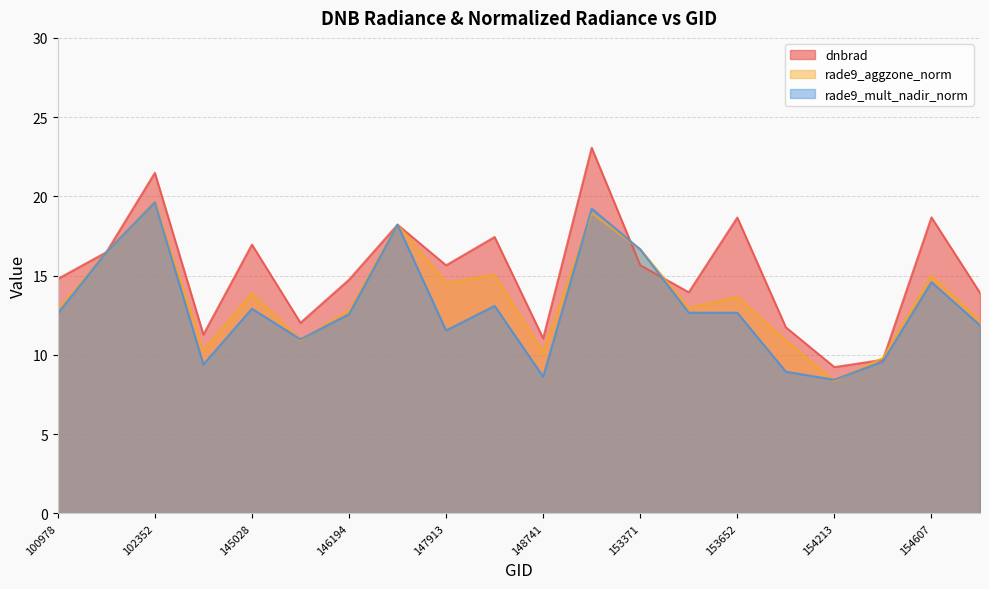

List the series in order of their overall mean, highest first.

dnbrad, rade9_aggzone_norm, rade9_mult_nadir_norm